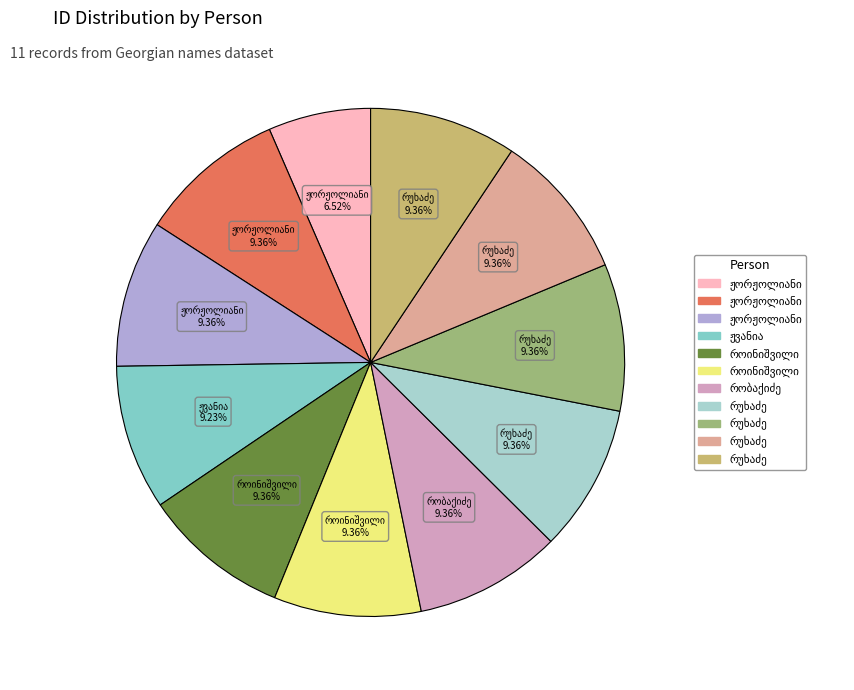

Does any single category account for the majority?

No